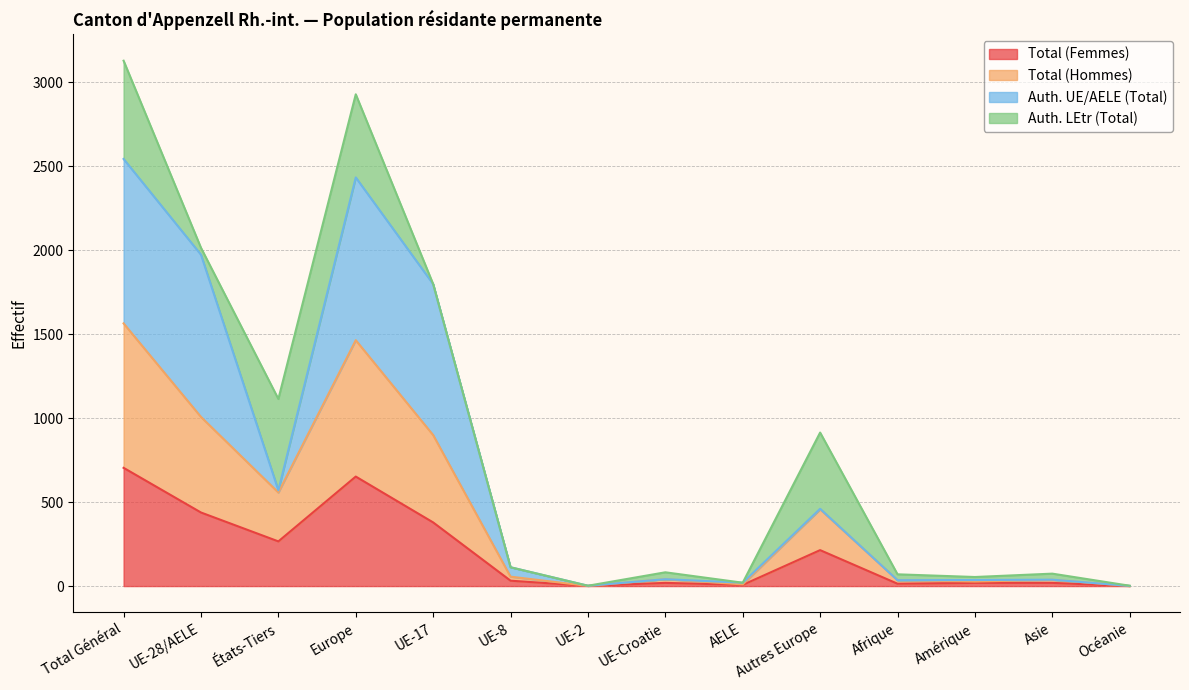

True or false: Total (Hommes) has more than 2 points higher than both neighbors.

True